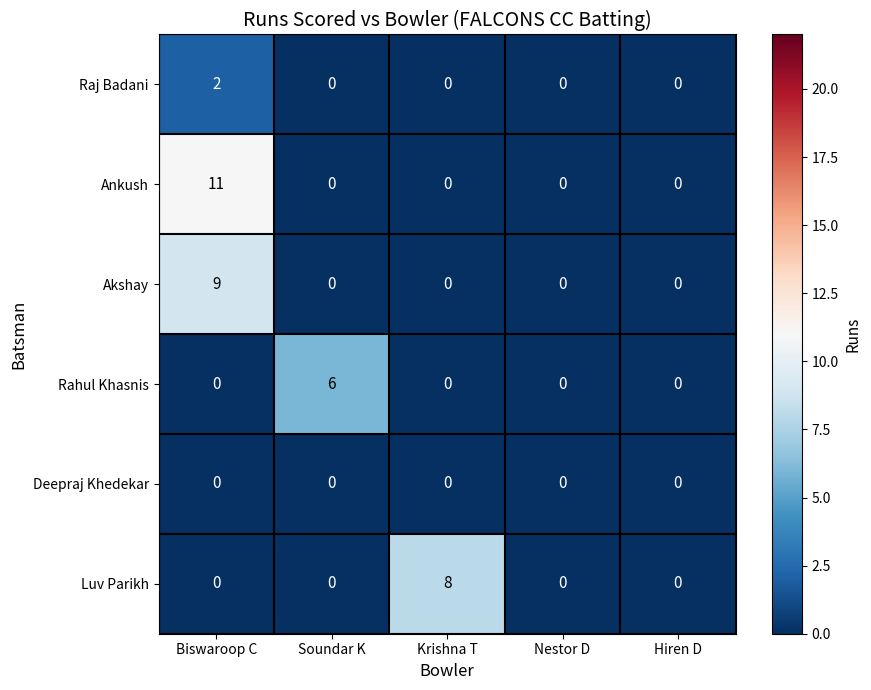

The value of Luv Parikh at Biswaroop C is -4. True or false?

False